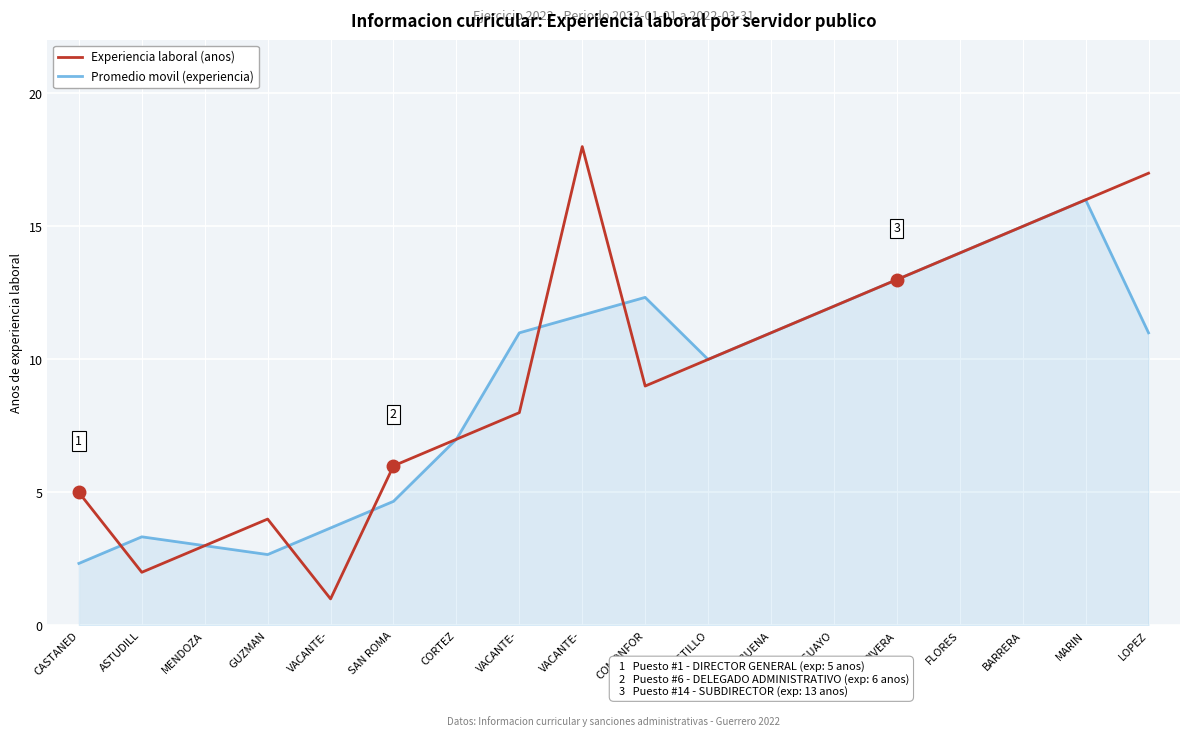

What value does the Experiencia laboral (anos) series have at VACANTE-?

1.0